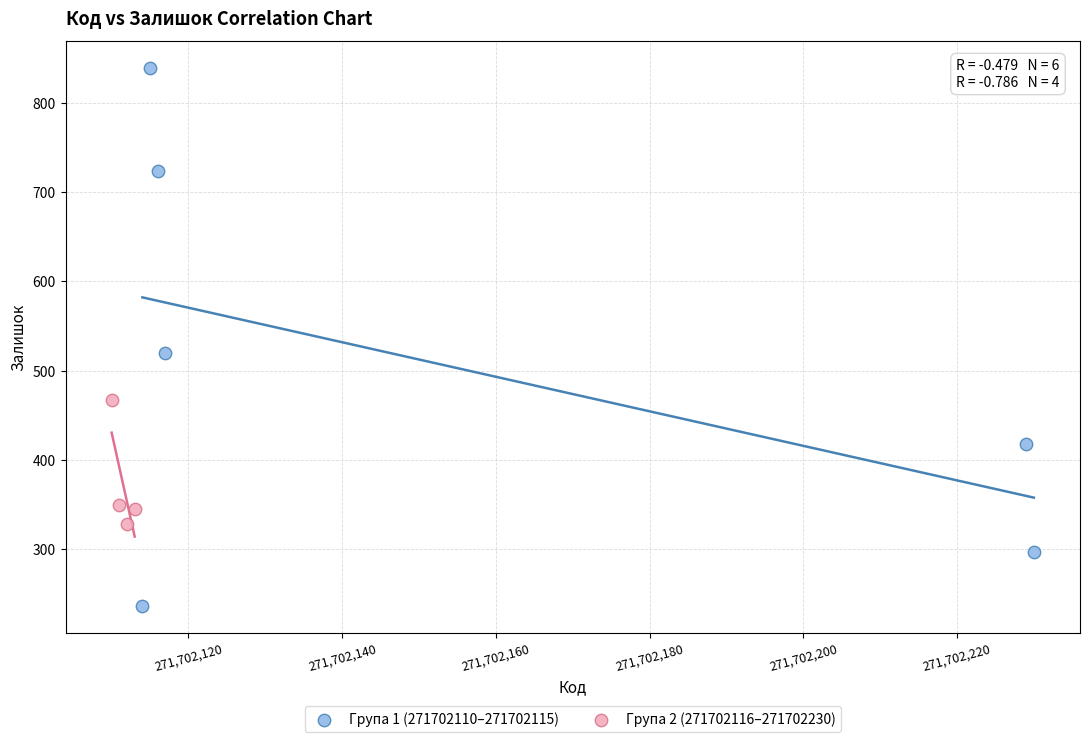

Which series has the widest spread of Y values?

Група 1 (271702110–271702115)